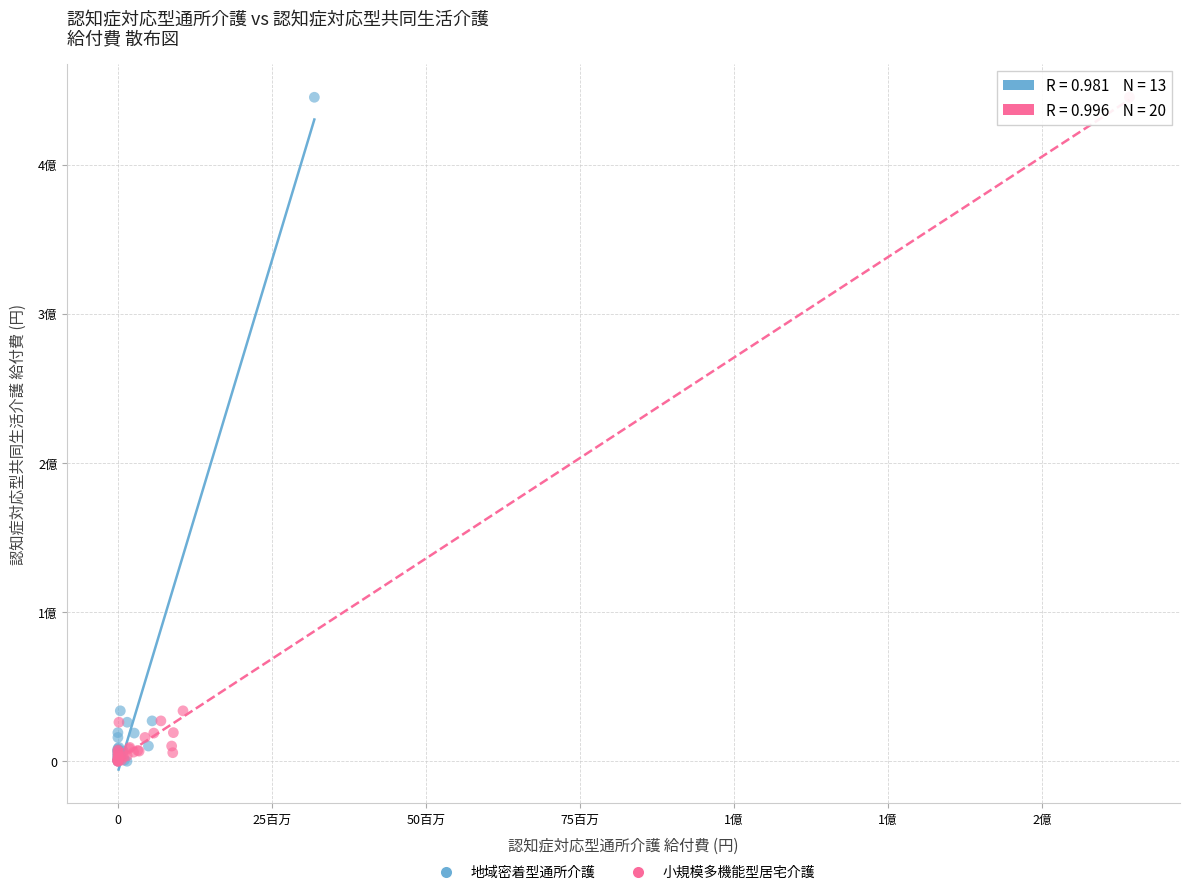

What are all the series names shown in the legend?

地域密着型通所介護, 小規模多機能型居宅介護